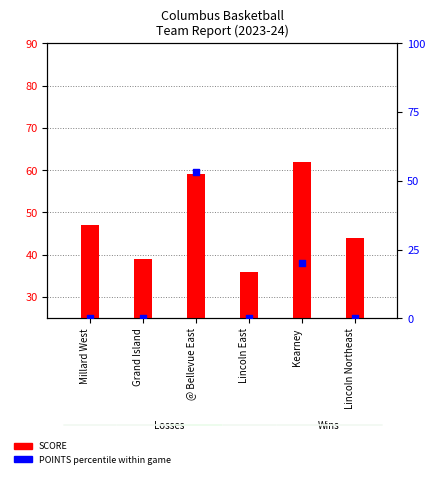

Is the value of POINTS (percentile) at Millard West greater than the value of SCORE at Kearney?

No